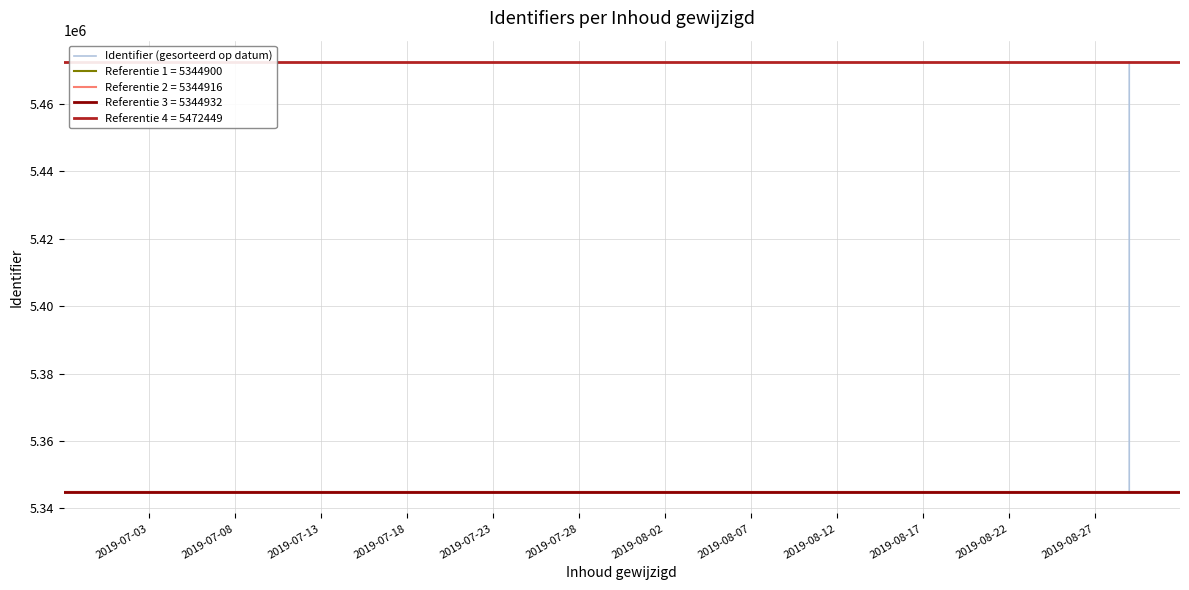

The value at 2019-08-27 is 5344916. True or false?

True